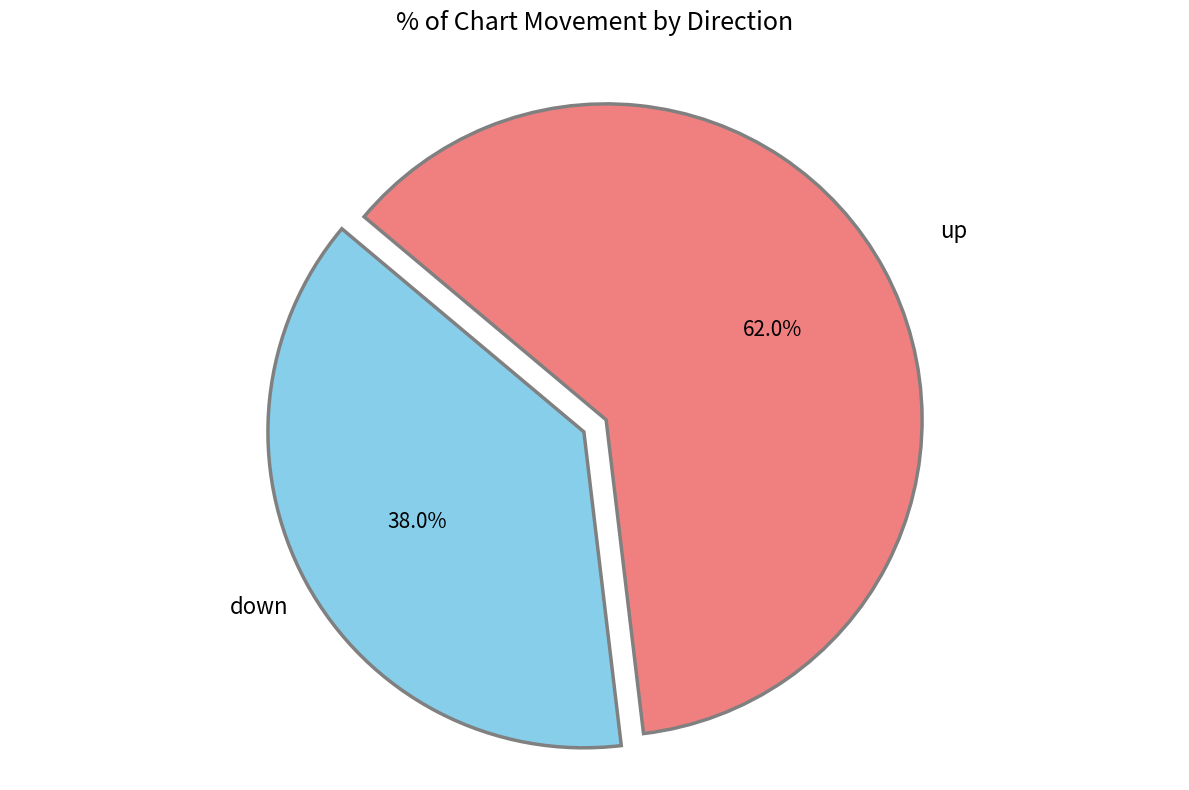

Does any single category account for the majority?

Yes